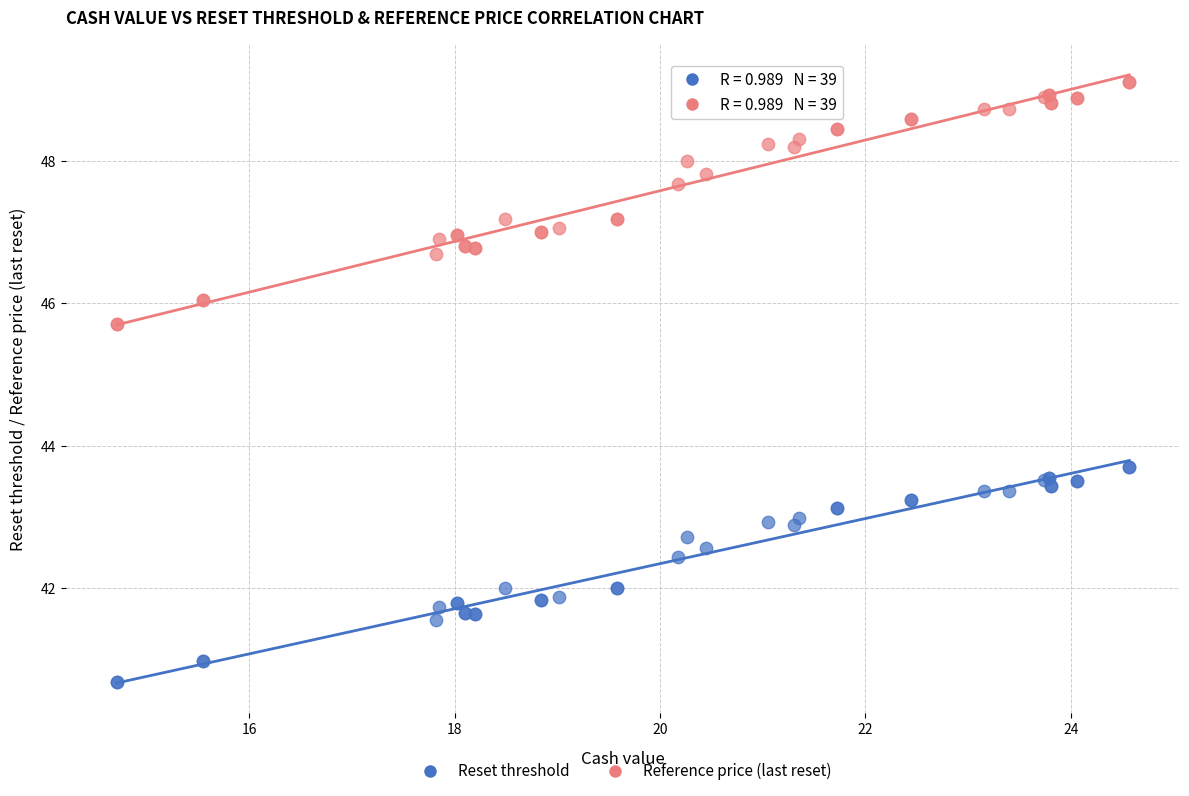

Which series has the widest spread of Y values?

Reference price (last reset)